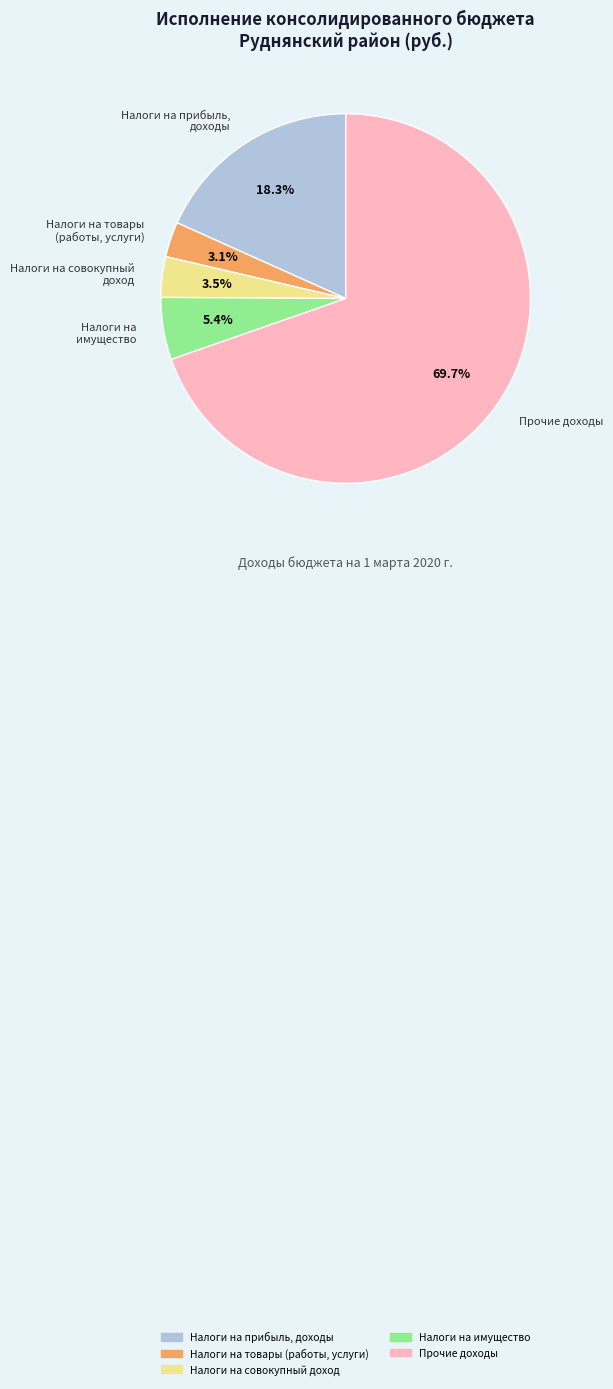

To the nearest percent, what is the average slice percentage?

20%